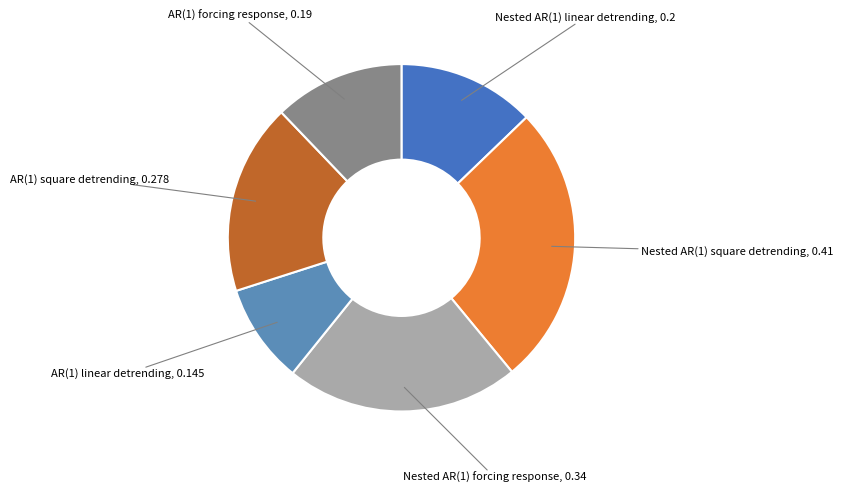

Is there a majority slice in this chart?

No